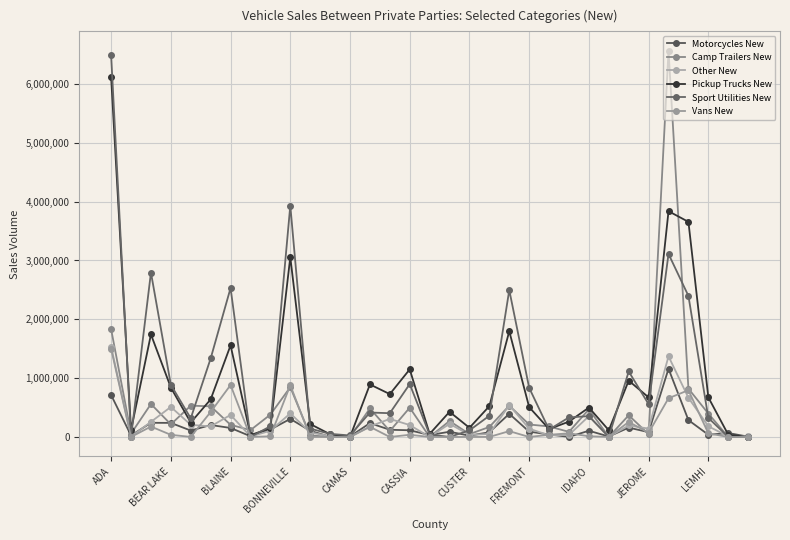

Which series has the largest range (max minus min)?

Camp Trailers New